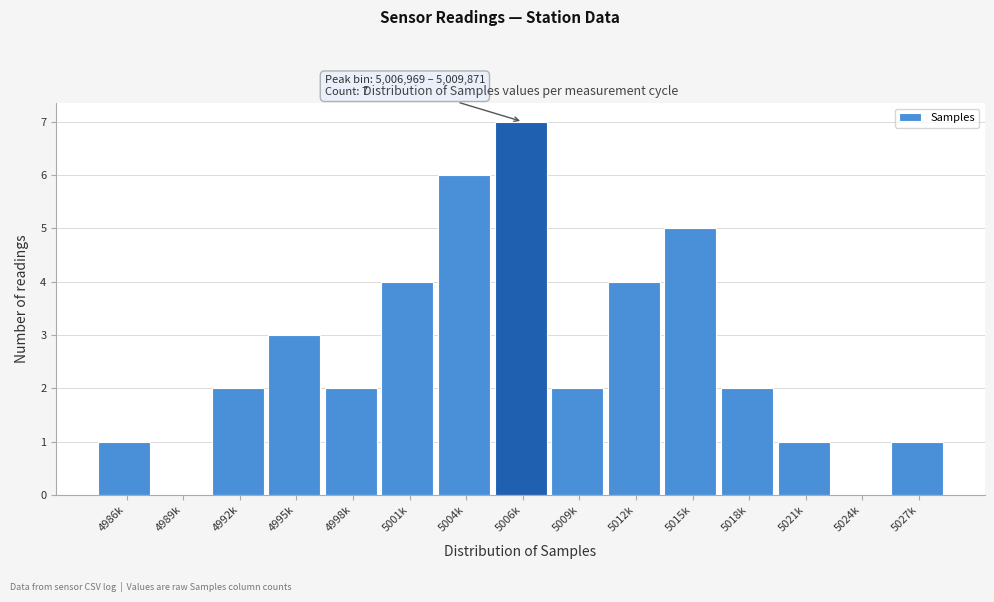

Reading right to left, extract all data points from this chart.

5027k=1	5024k=0	5021k=1	5018k=2	5015k=5	5012k=4	5009k=2	5006k=7	5004k=6	5001k=4	4998k=2	4995k=3	4992k=2	4989k=0	4986k=1